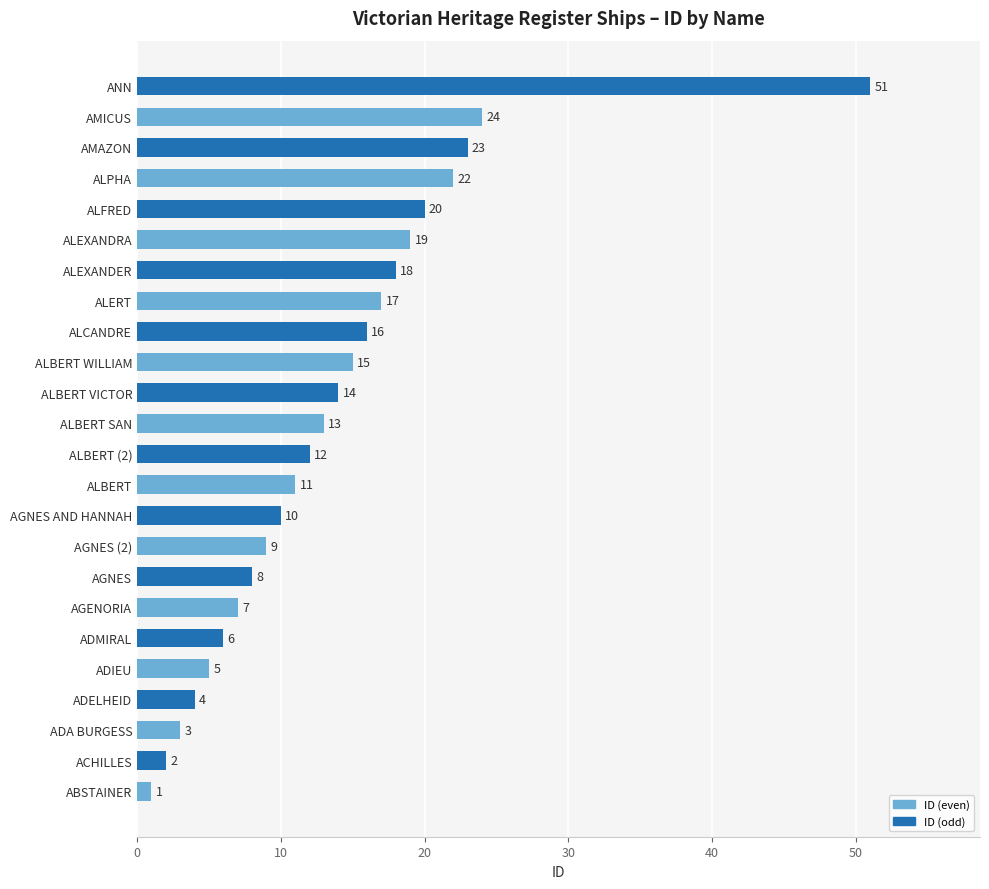

Which category has the highest value across all series?

ANN